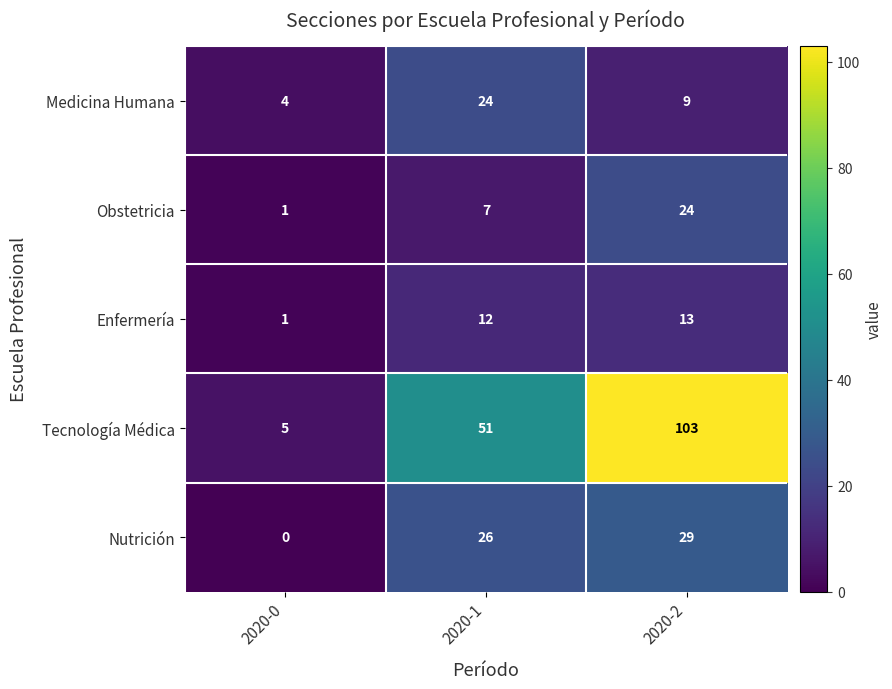

Reading left to right, extract all data points from this chart.

Medicina Humana: 4	24	9
Obstetricia: 1	7	24
Enfermería: 1	12	13
Tecnología Médica: 5	51	103
Nutrición: 0	26	29